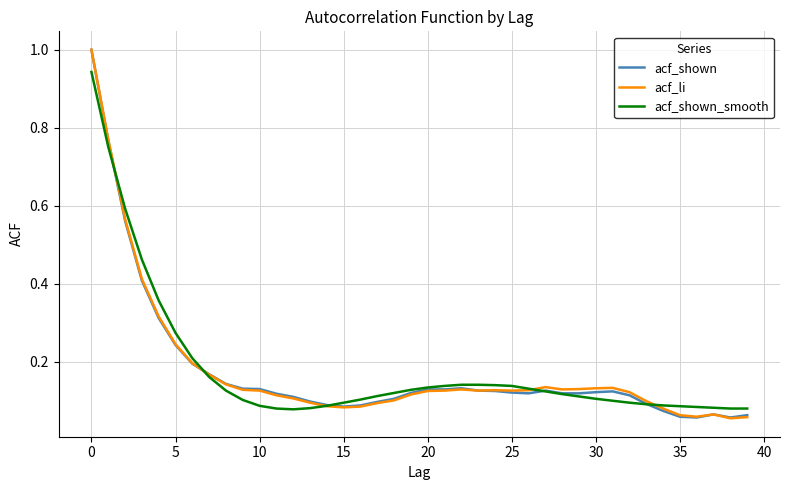

What is the maximum value shown in the chart?

1.0